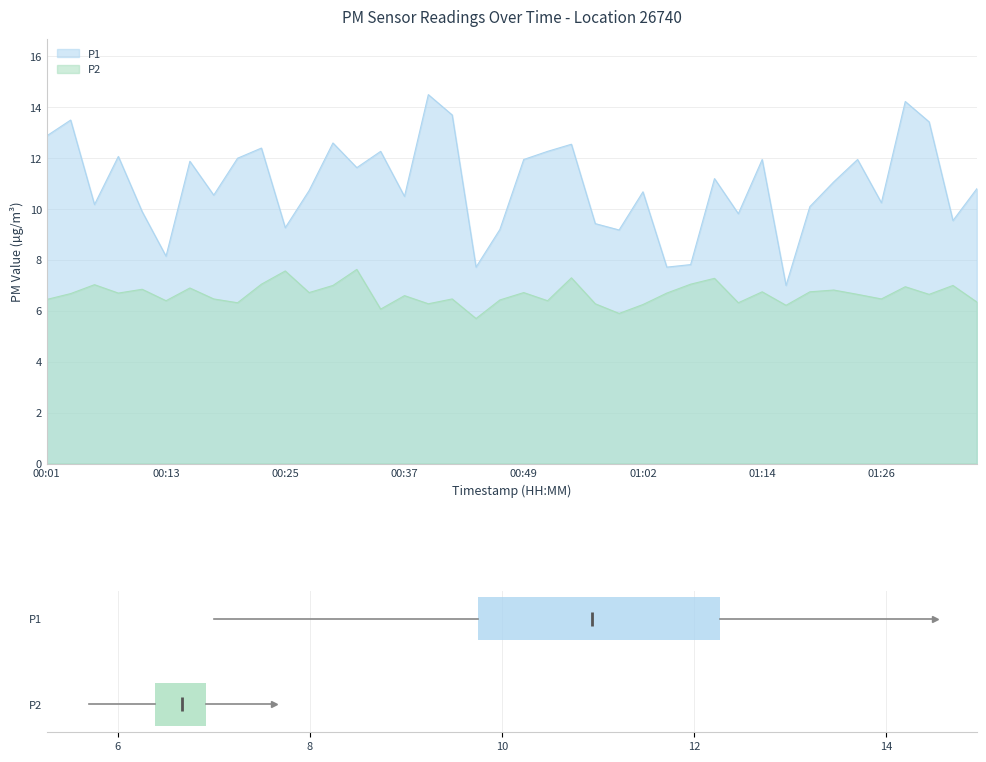

Which series has the widest spread of values?

P1